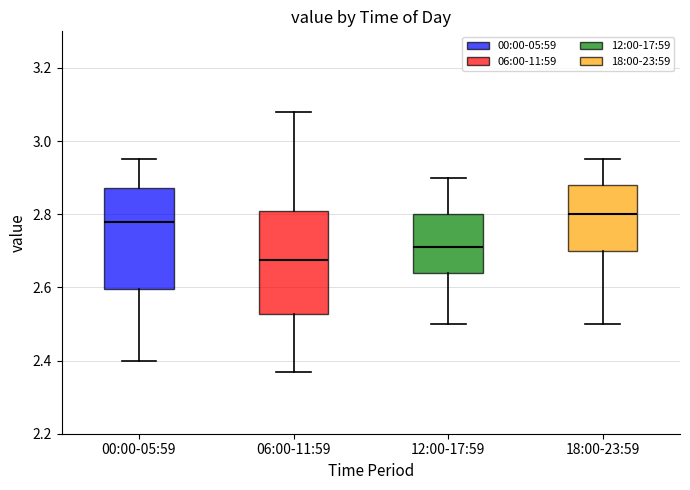

Reading left to right, transcribe this box plot: for each box, give where its median line is, the range the box spans, and where its two whiskers end, as read against the y-axis. The values are not printed on the chart, so give them approximately, as read against the axis.

00:00-05:59: median 2.78, box 2.60 to 2.88, whiskers 2.40 to 2.96
06:00-11:59: median 2.68, box 2.52 to 2.80, whiskers 2.38 to 3.08
12:00-17:59: median 2.72, box 2.64 to 2.80, whiskers 2.50 to 2.90
18:00-23:59: median 2.80, box 2.70 to 2.88, whiskers 2.50 to 2.96